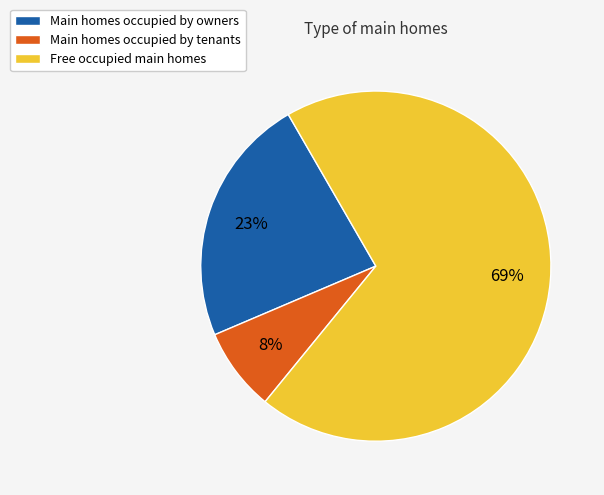

To the nearest percent, what is the average slice percentage?

33%